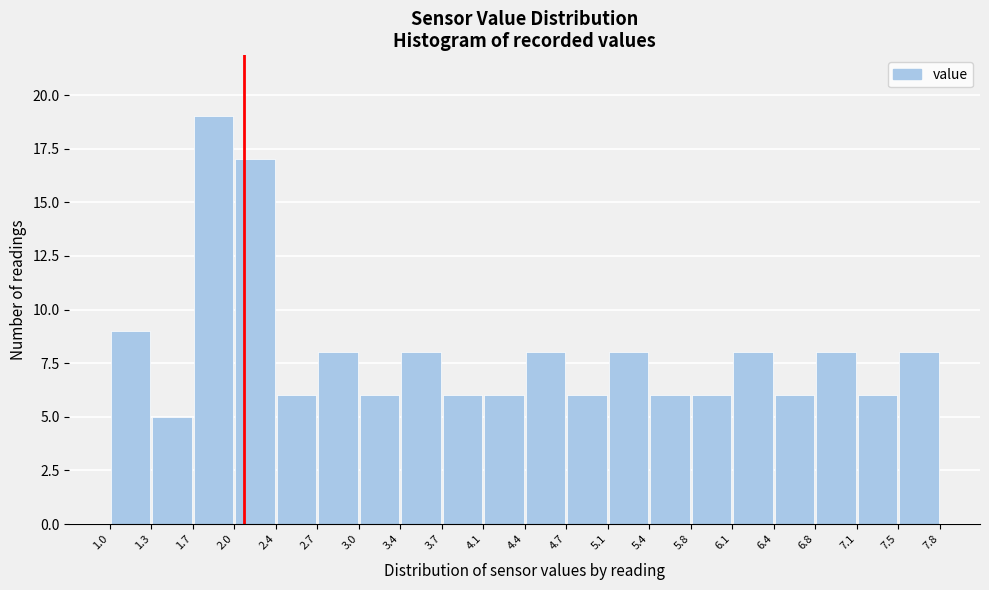

What is the height of the bar covering 1.7 to 2.0 on the x-axis? The values are not printed on the chart, so give them approximately, as read against the axis.

19